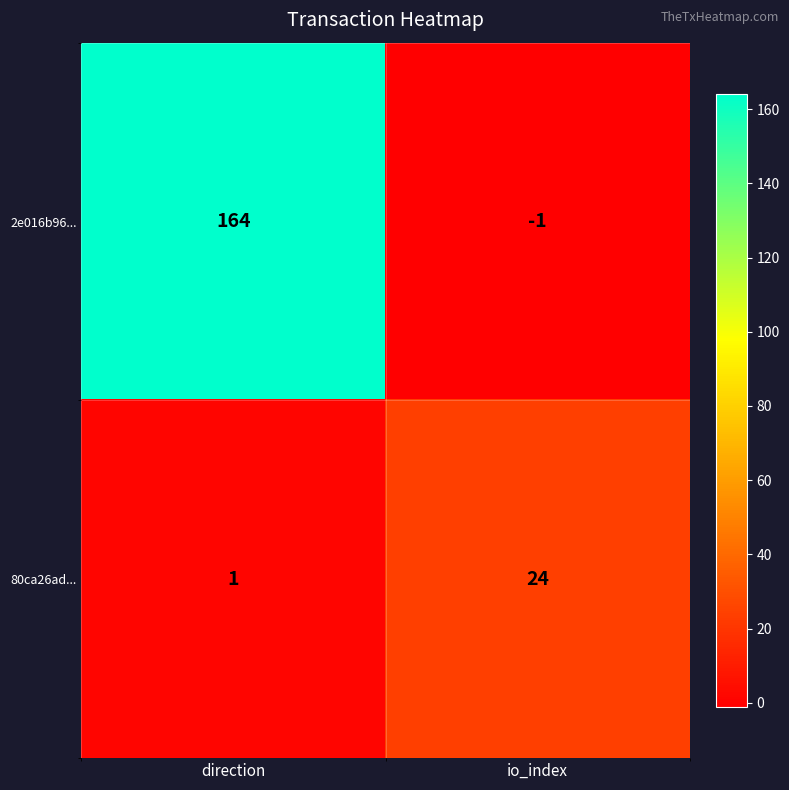

What is the difference between the highest and lowest values at direction?

163